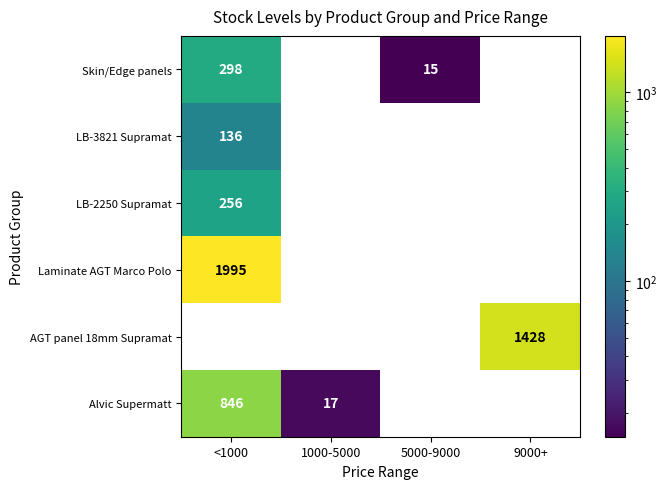

Rank the series by their maximum value, from lowest to highest.

LB-3821 Supramat, LB-2250 Supramat, Skin/Edge panels, Alvic Supermatt, AGT panel 18mm Supramat, Laminate AGT Marco Polo